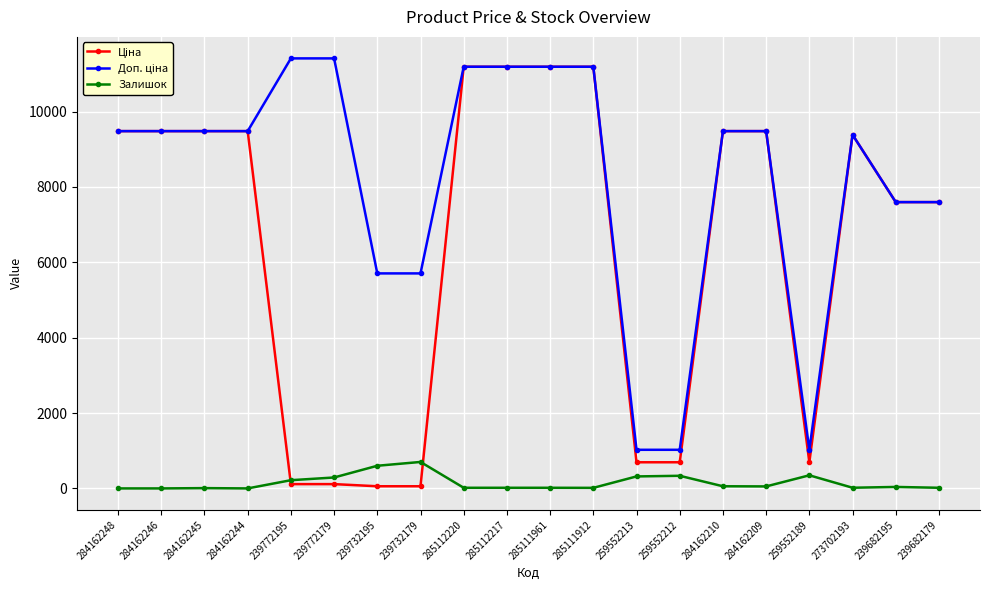

True or false: Залишок has more than 0 interior local peaks.

True